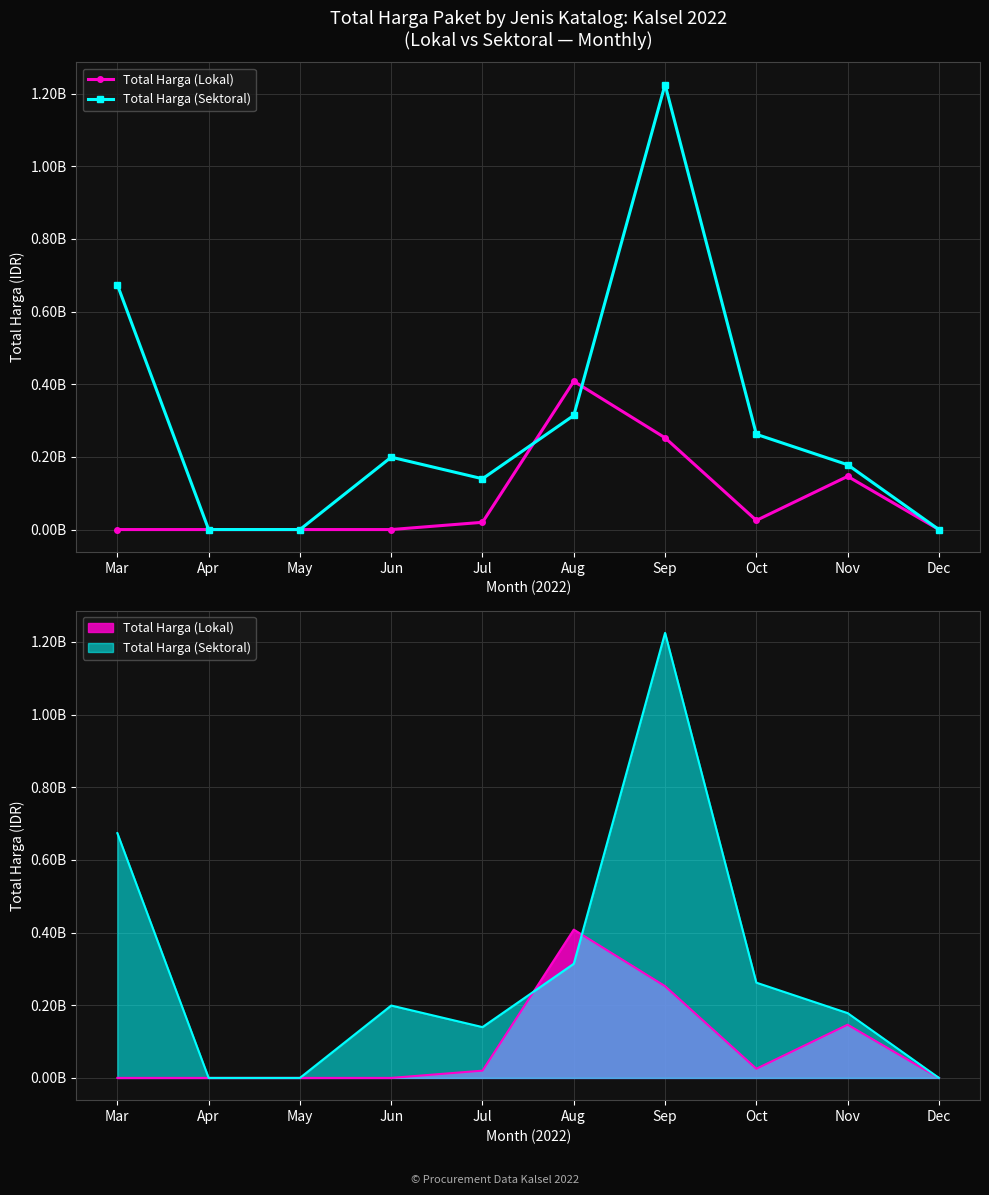

Rank the series by their maximum value, from highest to lowest.

Total Harga (Sektoral), Total Harga (Lokal)